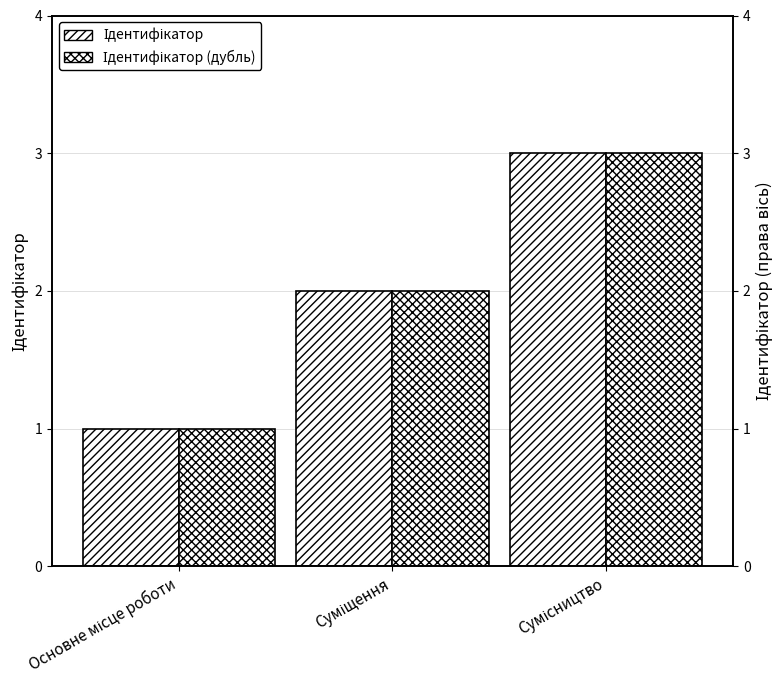

How many bars are there in total?

6